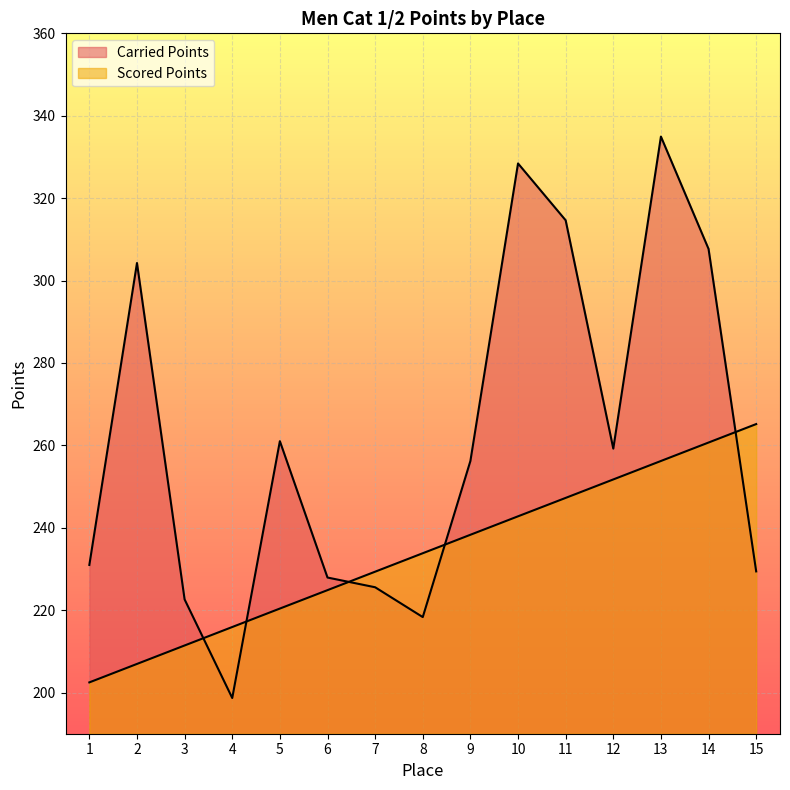

What is the sum of the Carried Points values at 15 and 12?

488.6